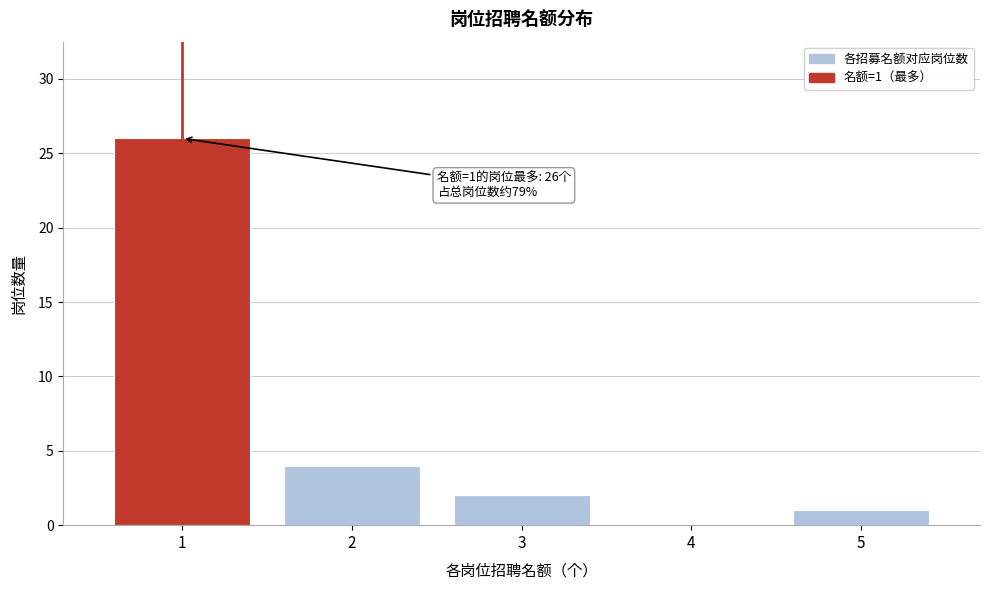

Which range on the x-axis has the tallest bar?

0.5 to 1.5